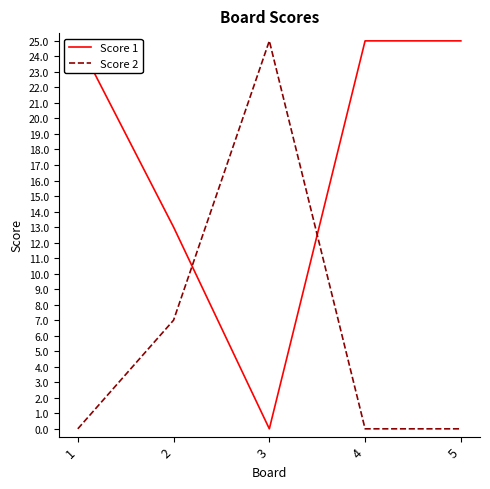

After their last crossing, which series has the higher values: Score 2 or Score 1?

Score 1